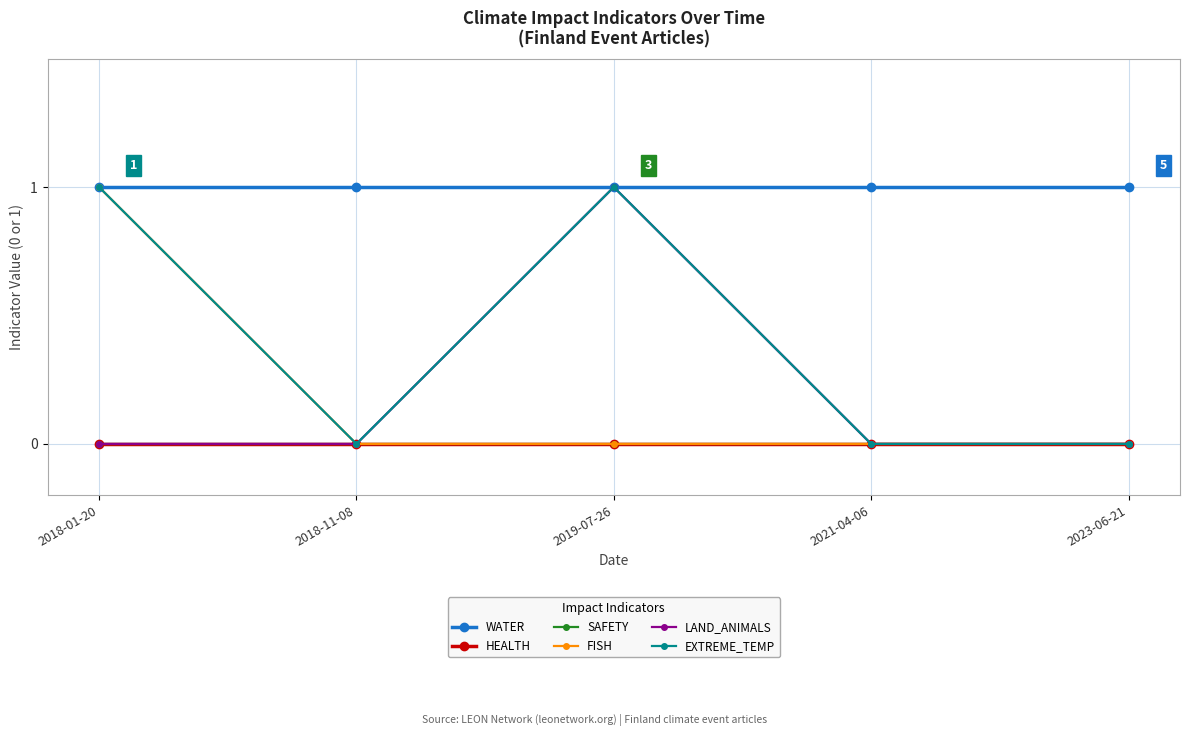

Does the chart have visible grid lines?

Yes